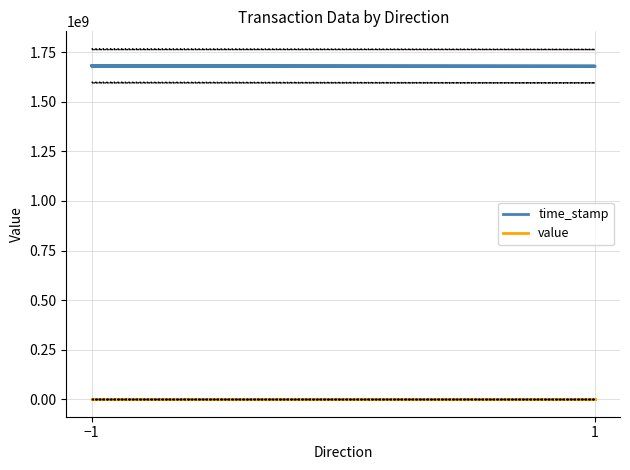

Which series has the largest total across all categories?

time_stamp